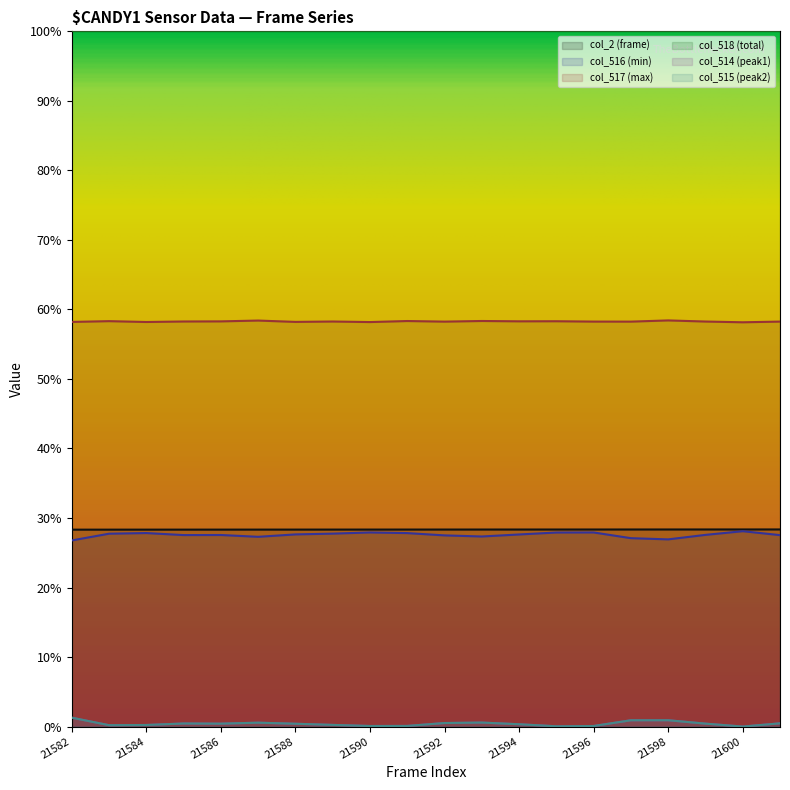

The value of col_517 (max) at 21588 is 58.2. True or false?

True